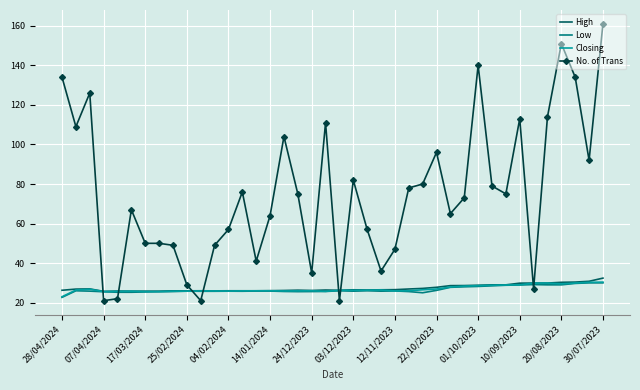

Which series has the largest total across all categories?

No. of Trans